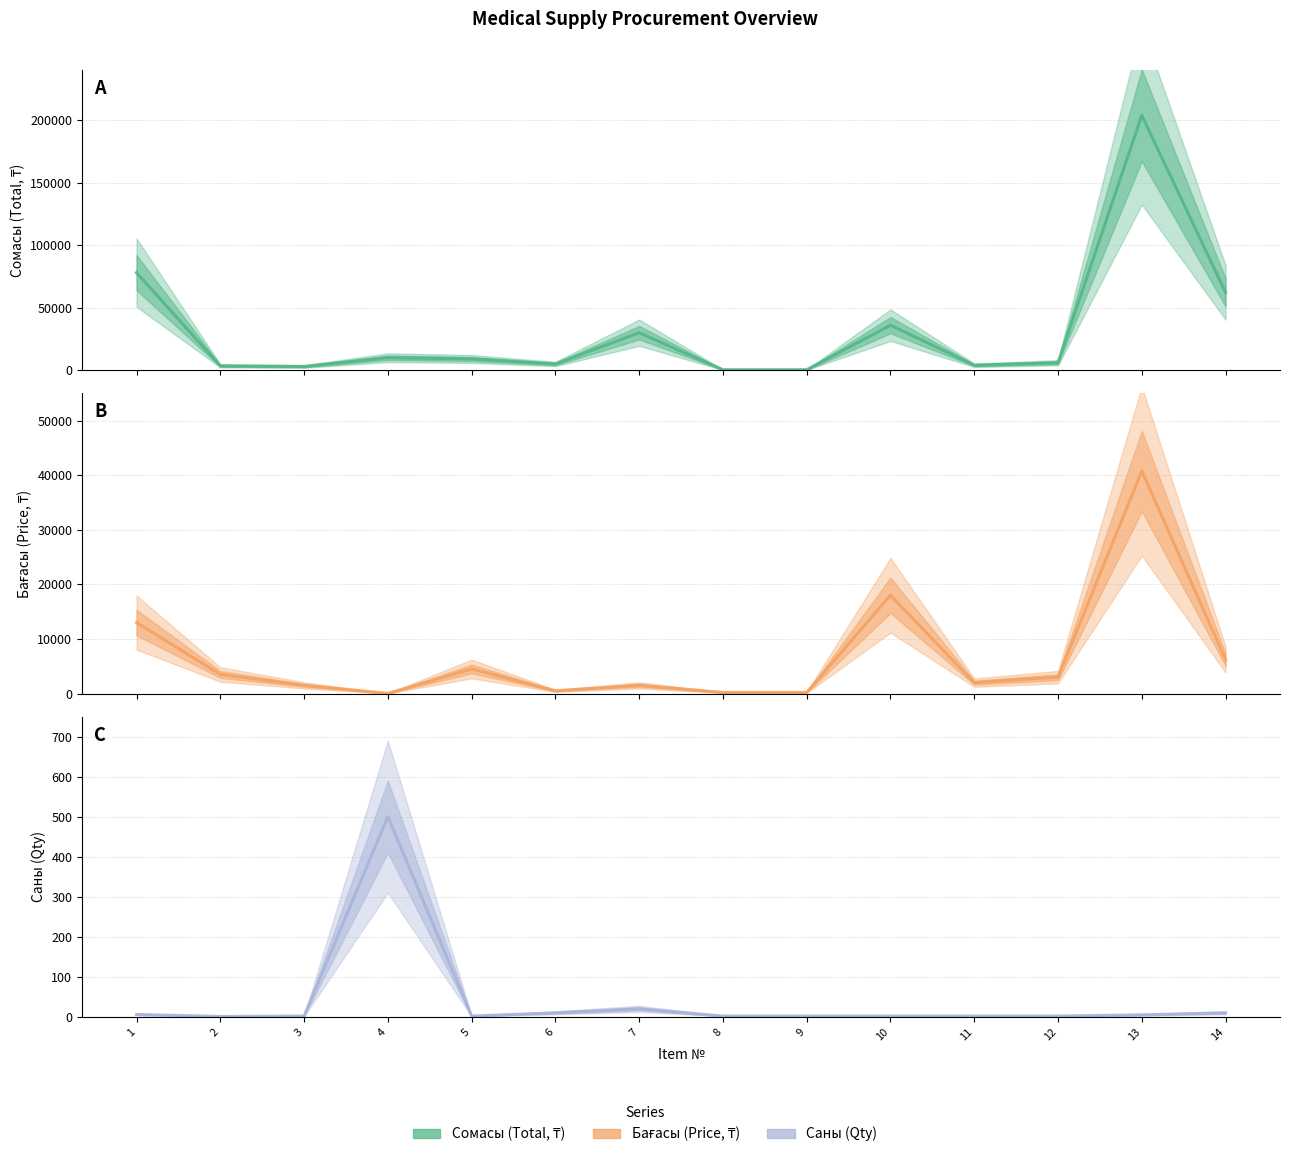

Where is Саны (Qty) nearest to the value 250?

7